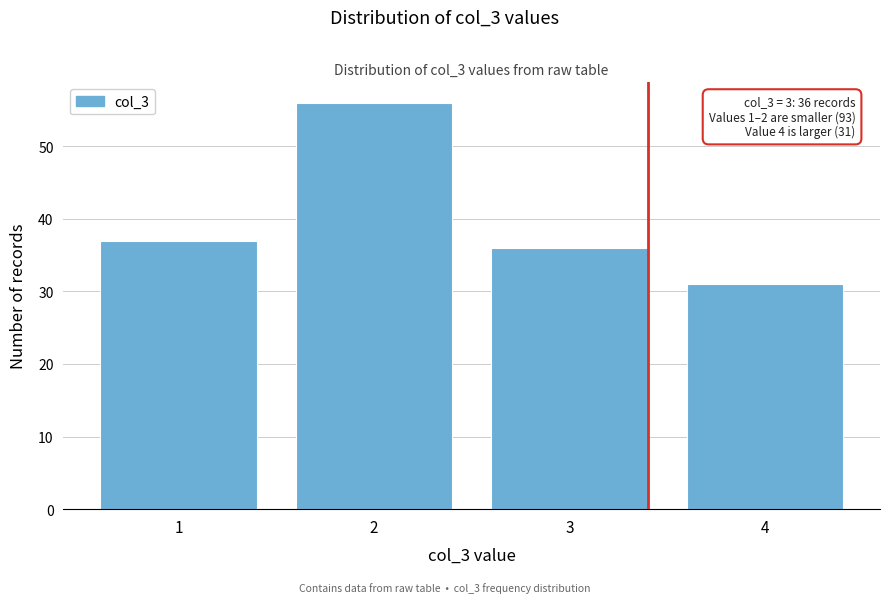

Reading right to left, what are all the values shown in this chart?

31	36	56	37